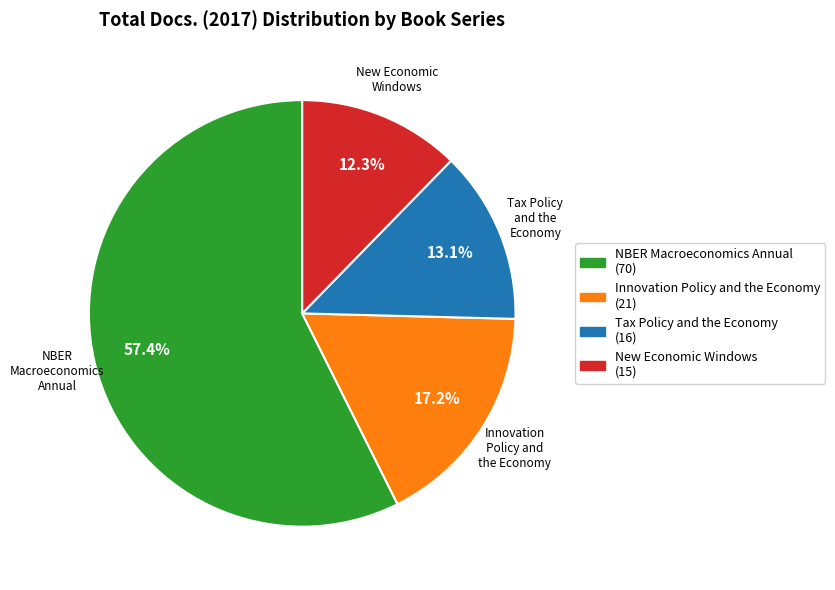

Which slice is the smallest?

New Economic Windows